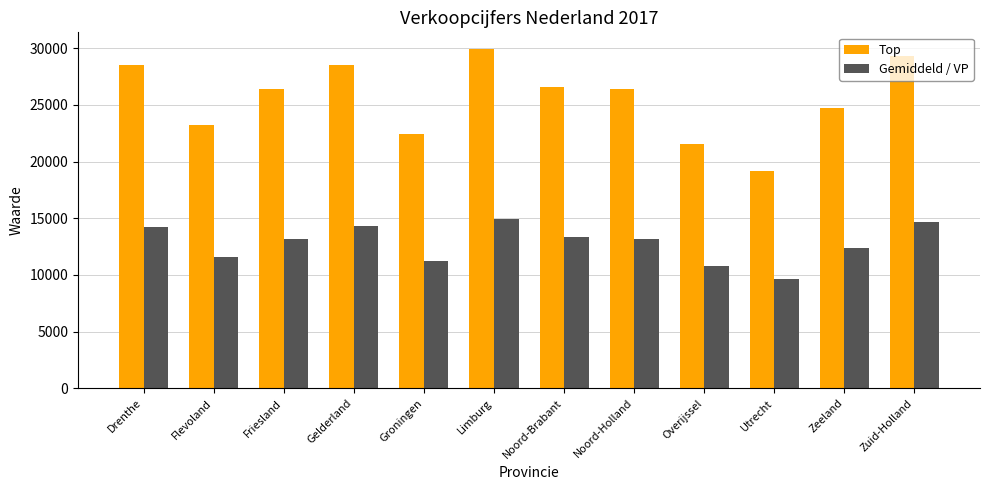

What is the sum of all Gemiddeld / VP values?

153382